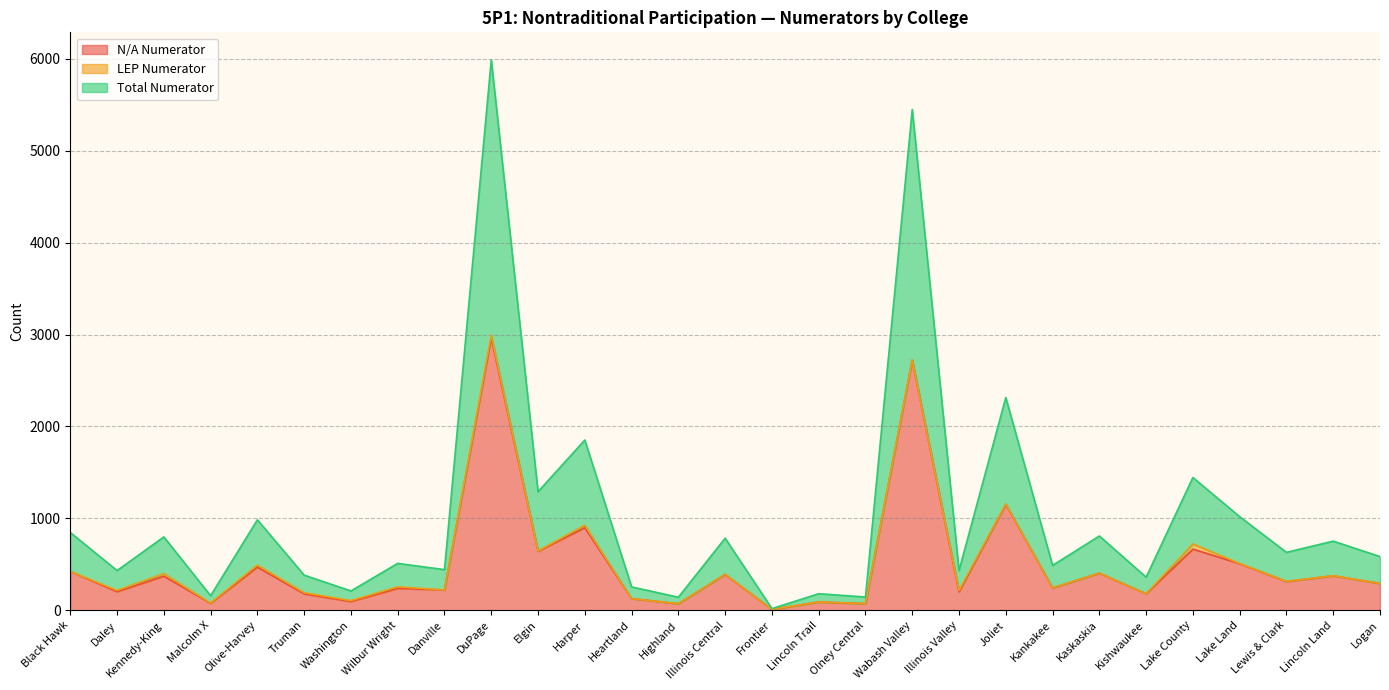

Where is Total Numerator nearest to the value 1501?

Joliet